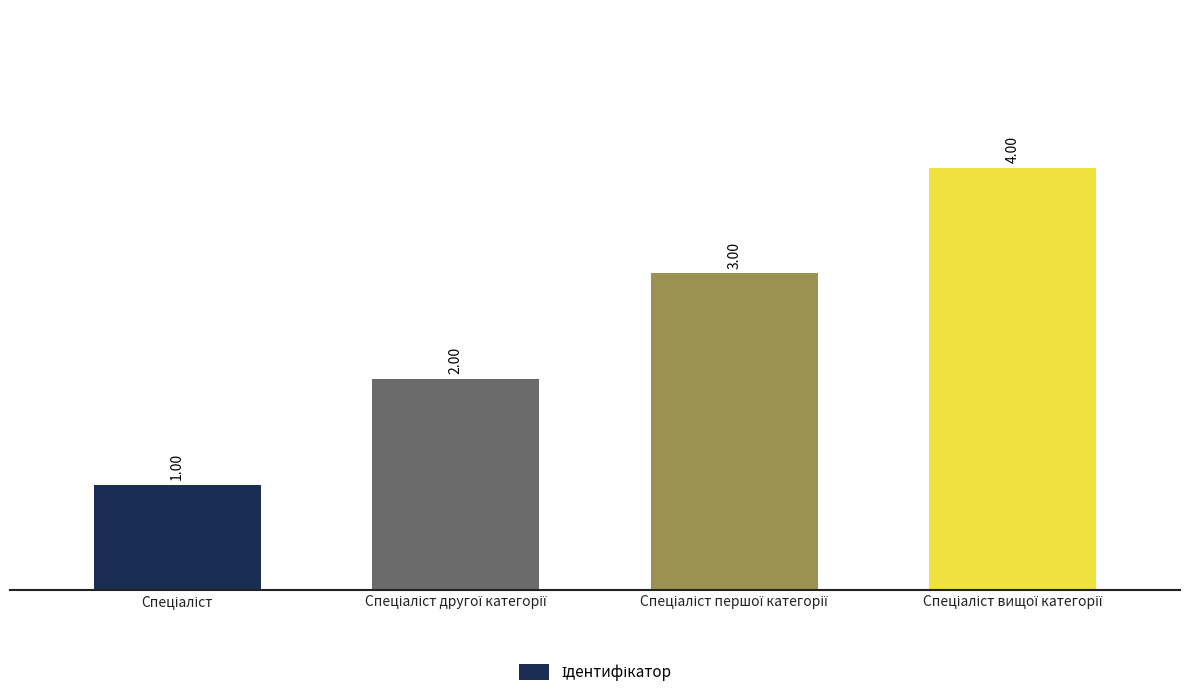

How many series are shown in this chart?

1